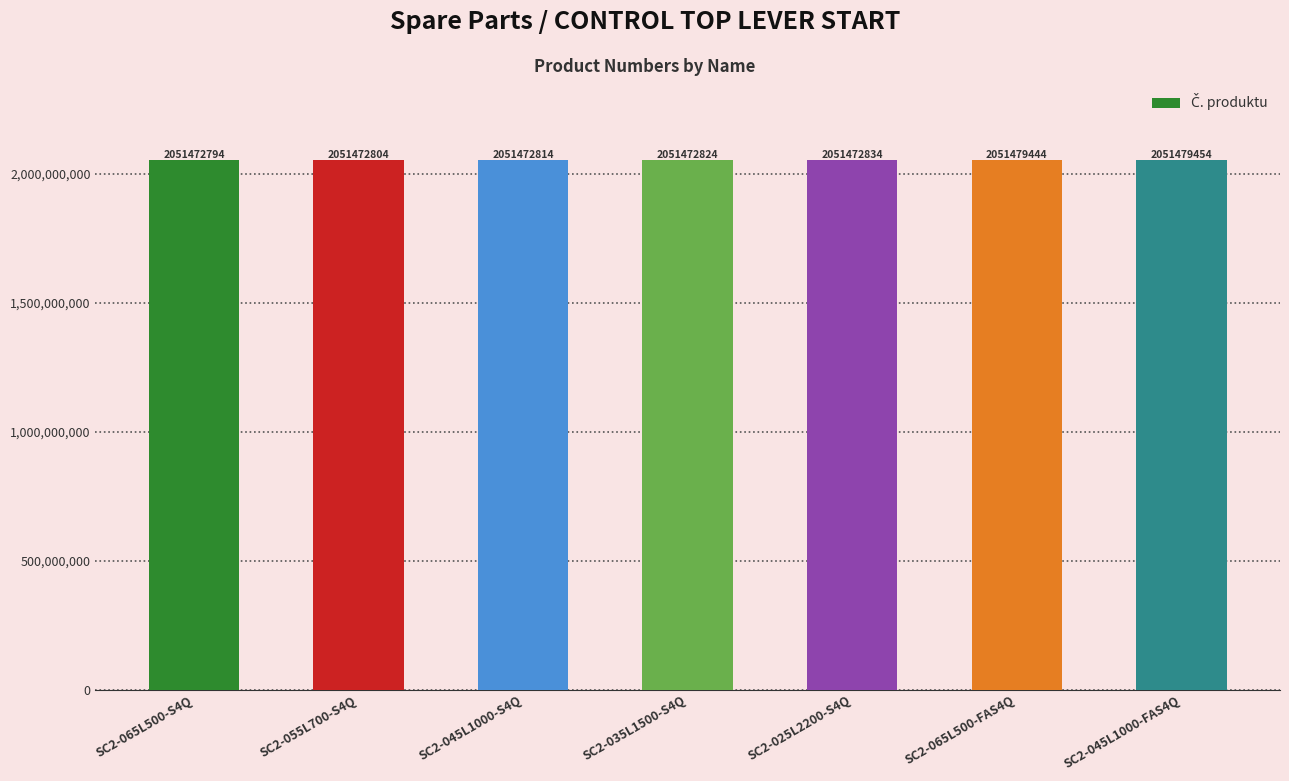

What is the value of the 6th bar from the left?

2051479444